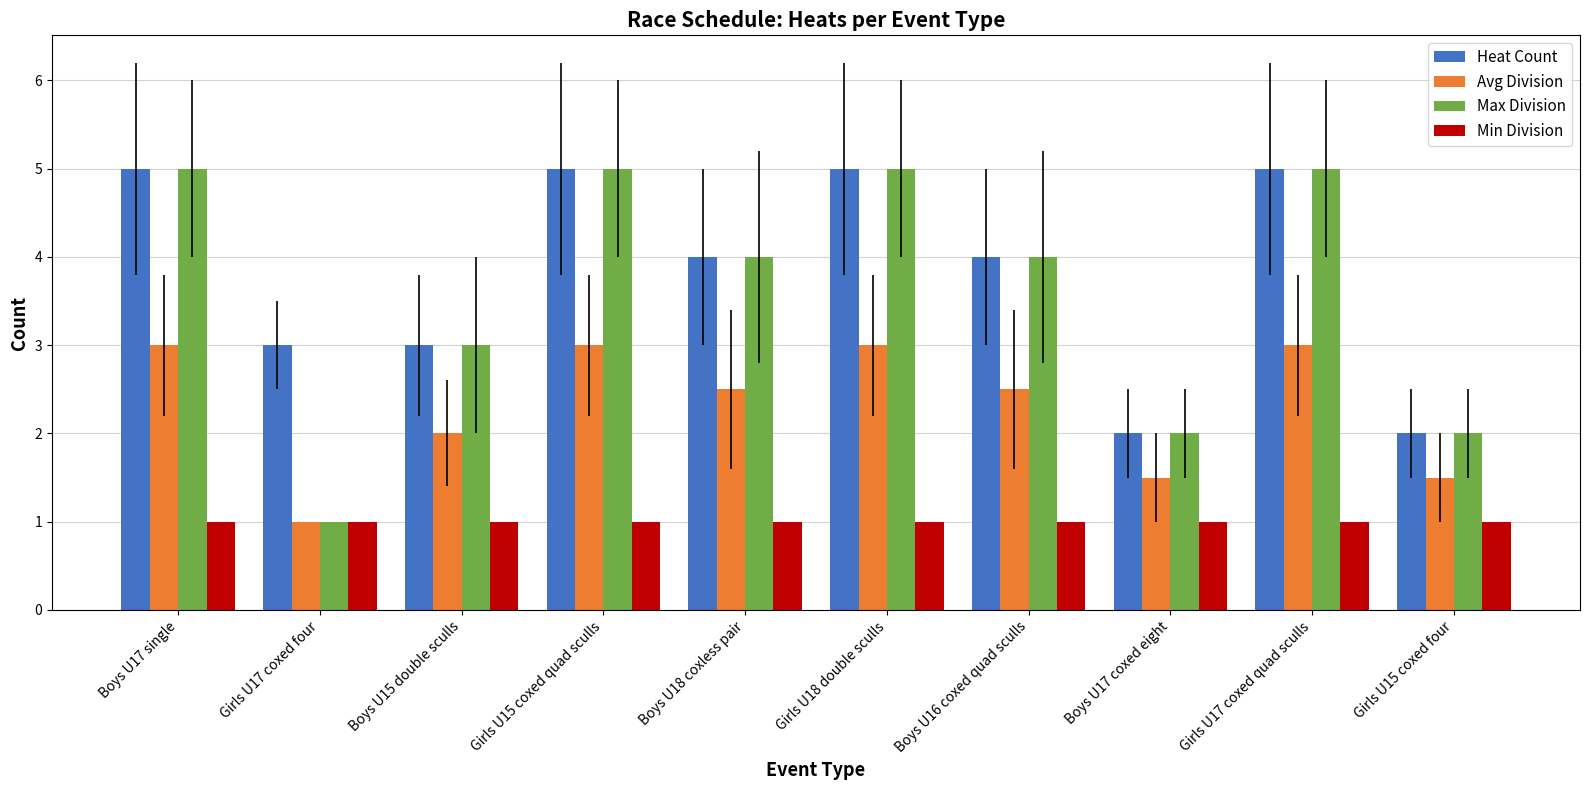

What is the label of the 3rd bar from the right?

Boys U17 coxed eight